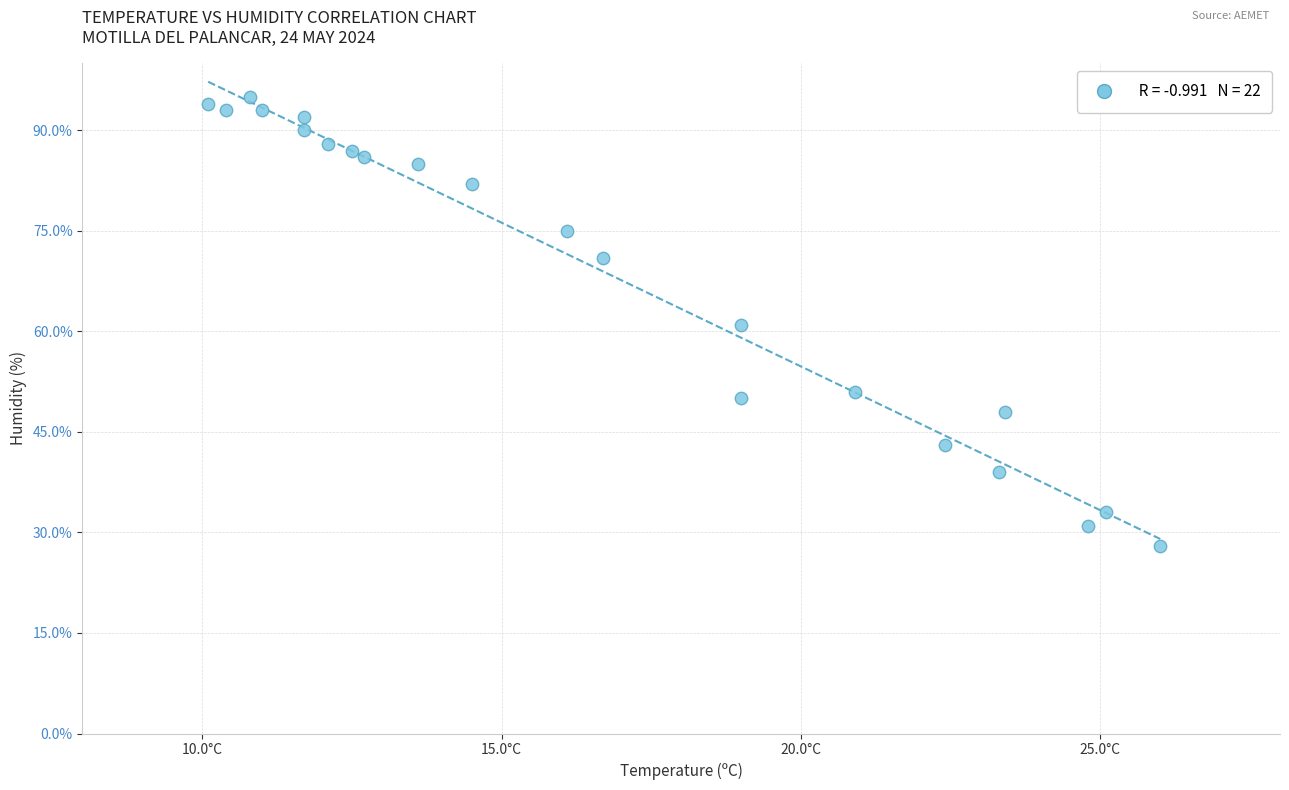

What is the range of Y values (max minus min)?

67